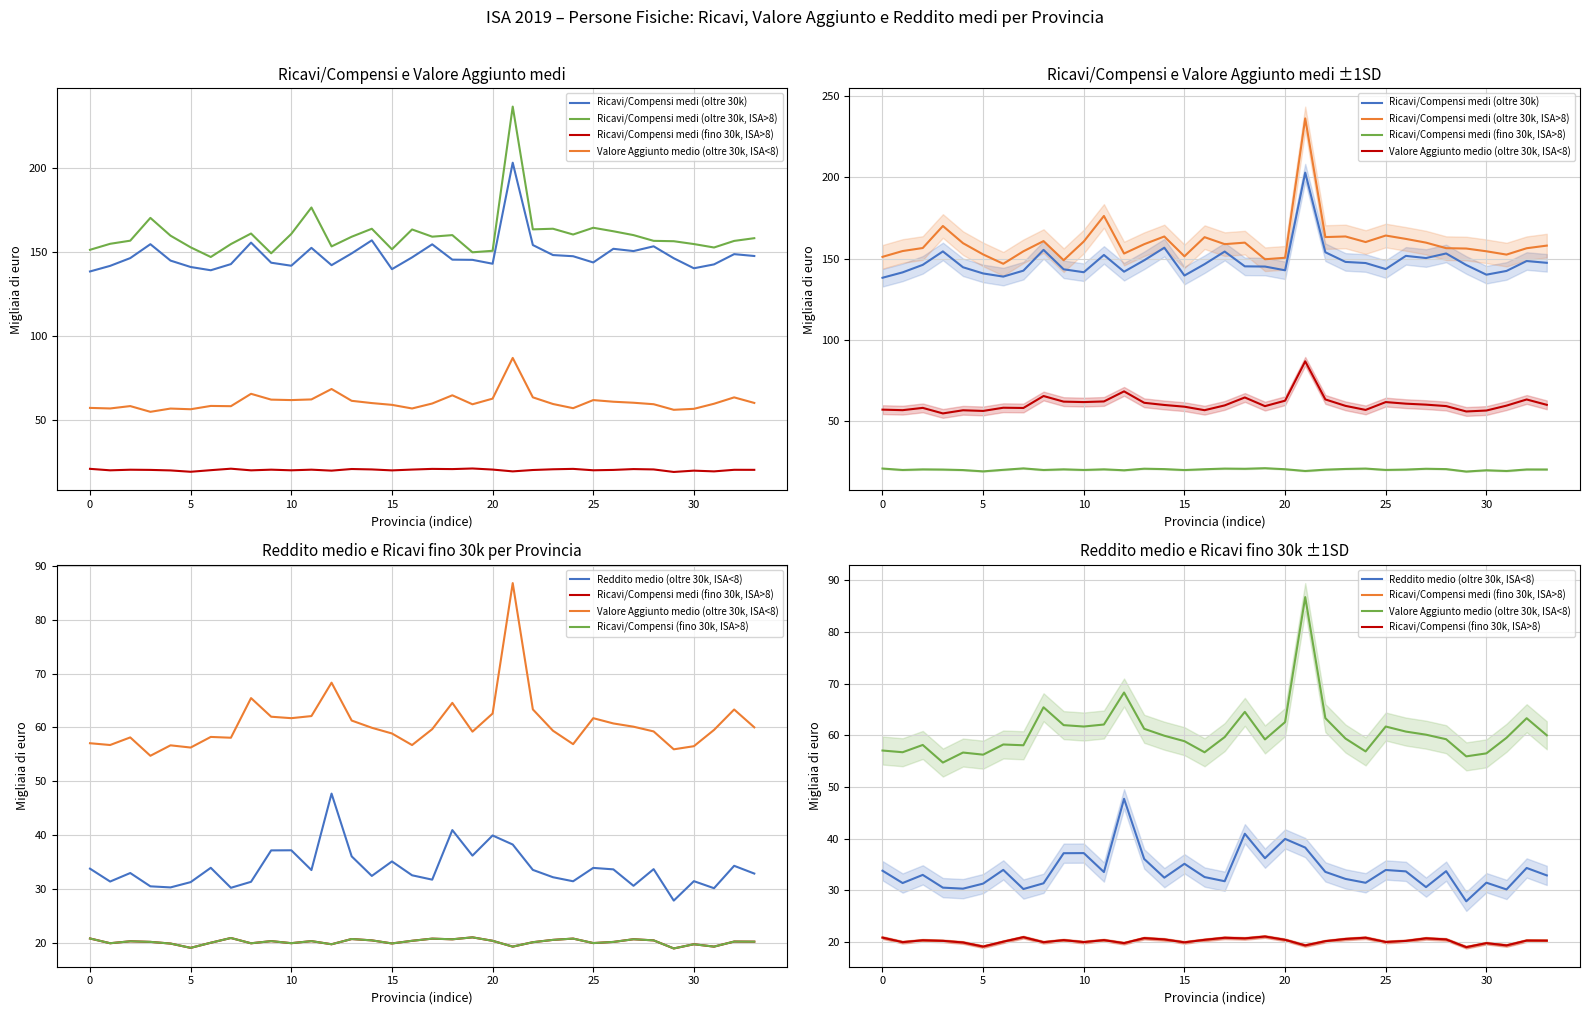

How many data points in Ricavi/Compensi medi (oltre 30k) are less than 146?

16